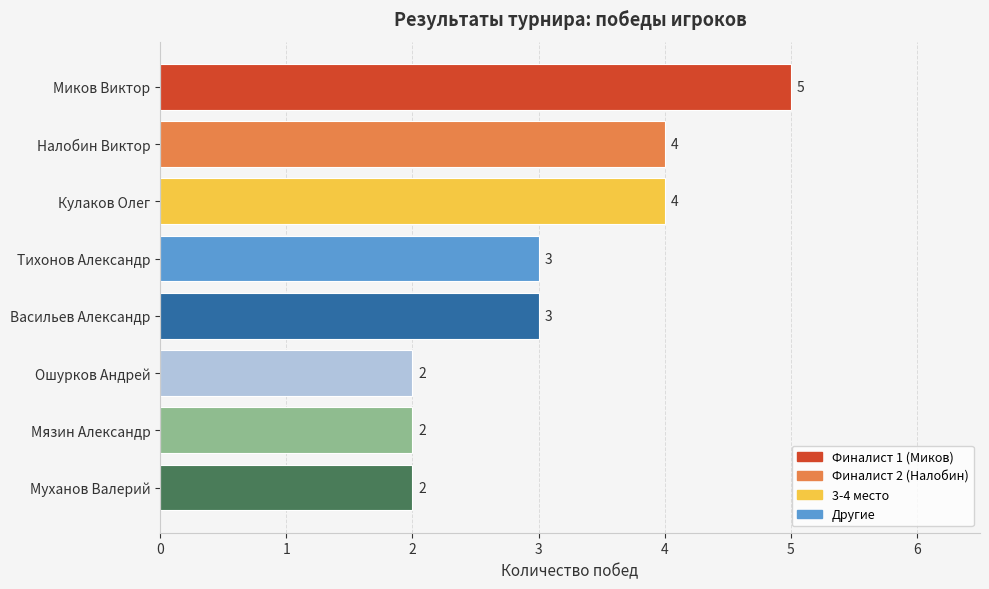

Which label corresponds to the largest value in the chart?

Миков Виктор